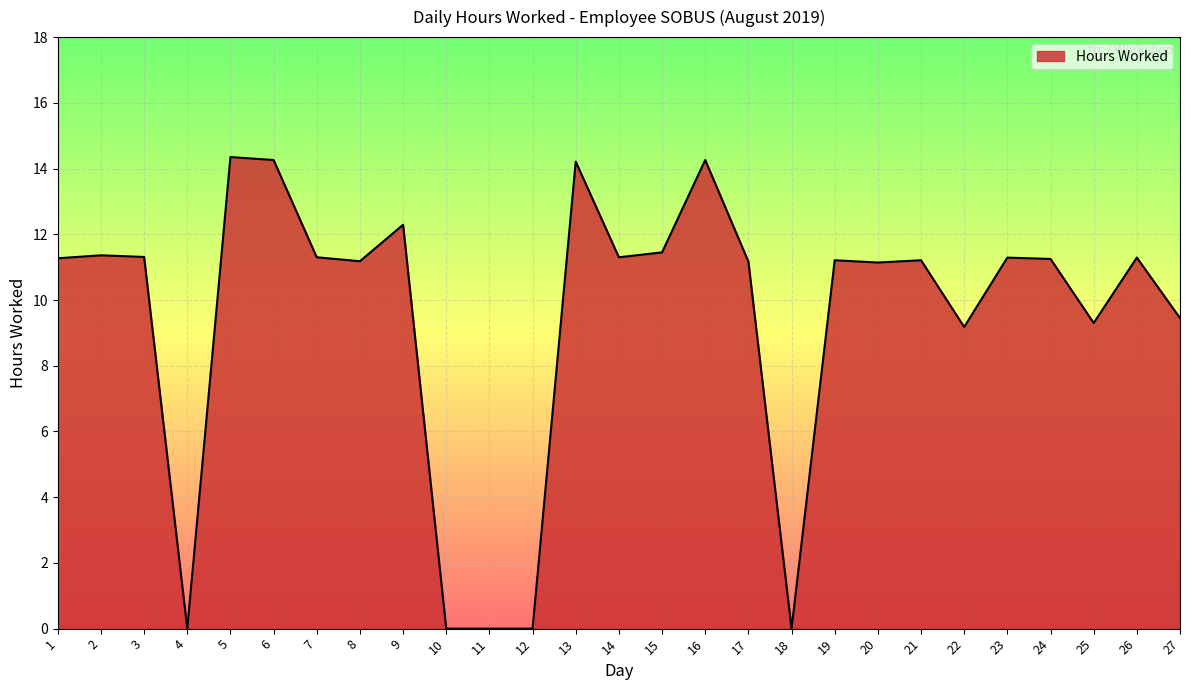

What is the difference between the values at 8 and 16?

3.1